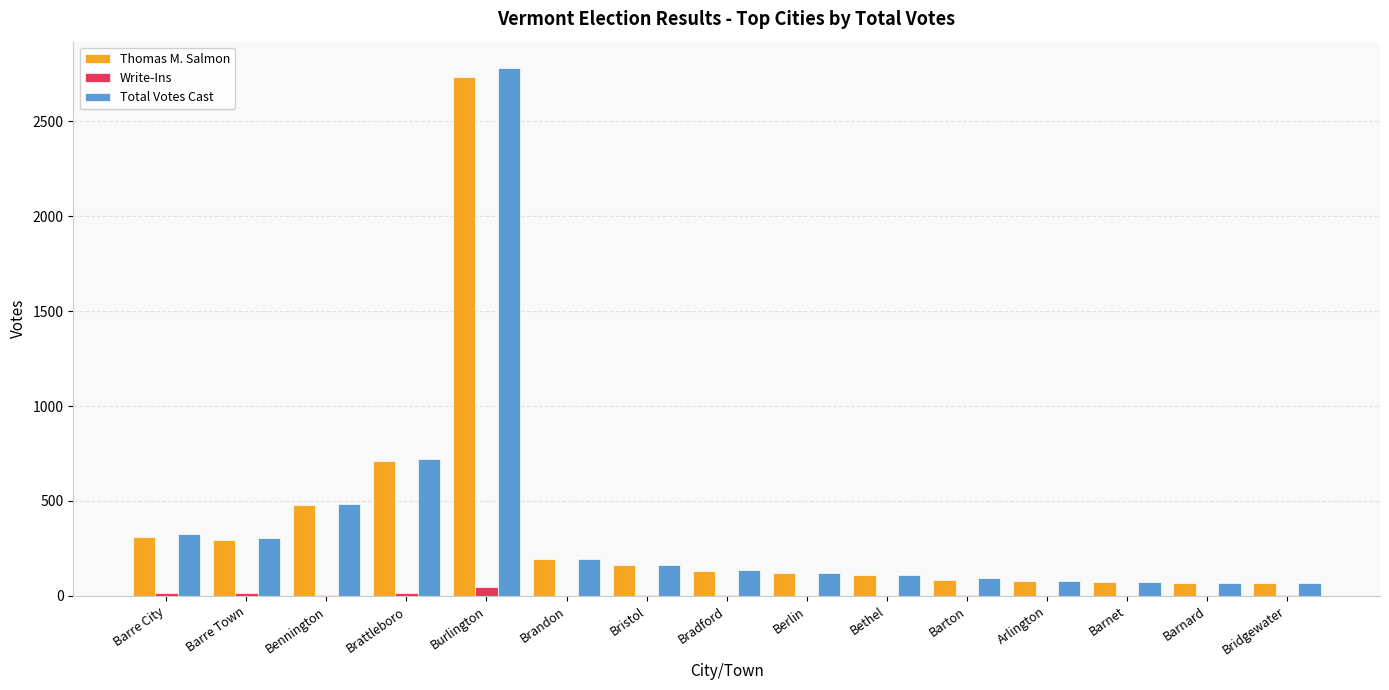

How many categories are shown in the chart?

15